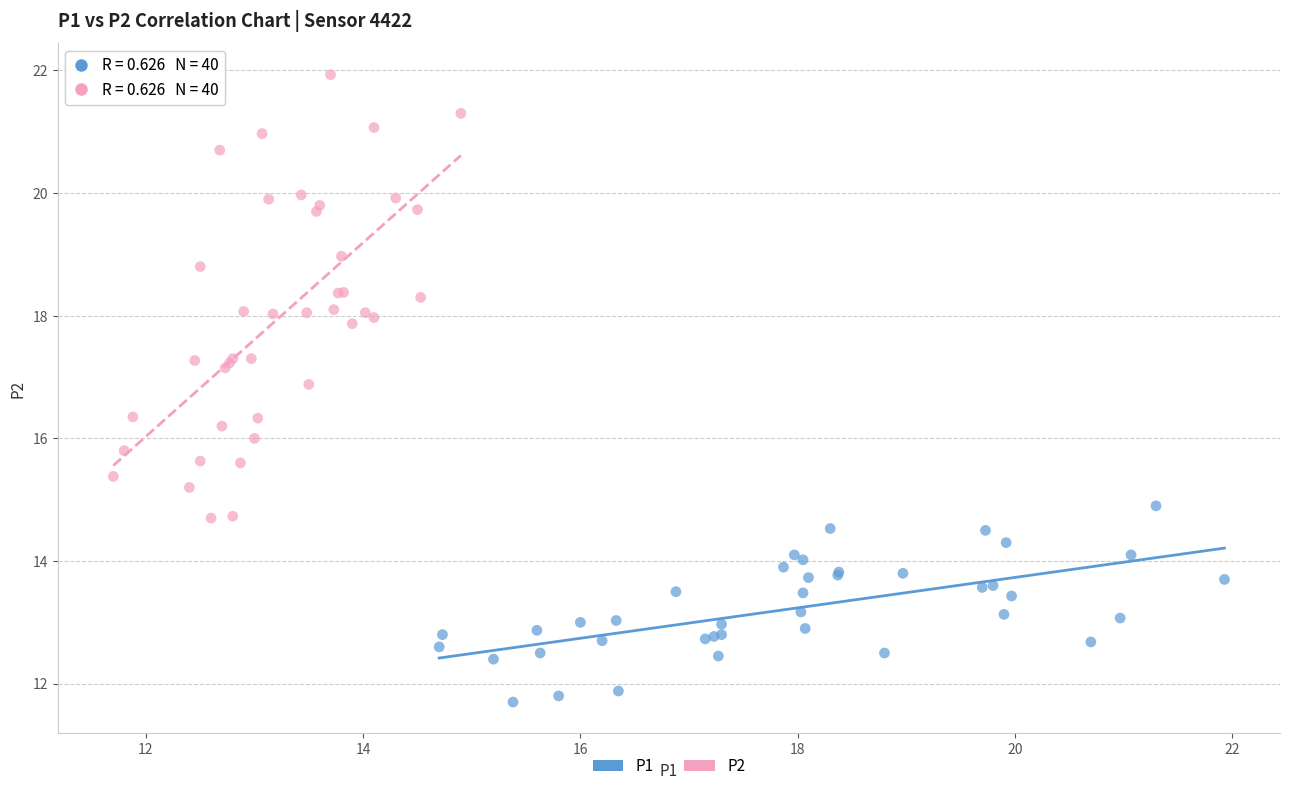

Which series has the widest spread of Y values?

P2